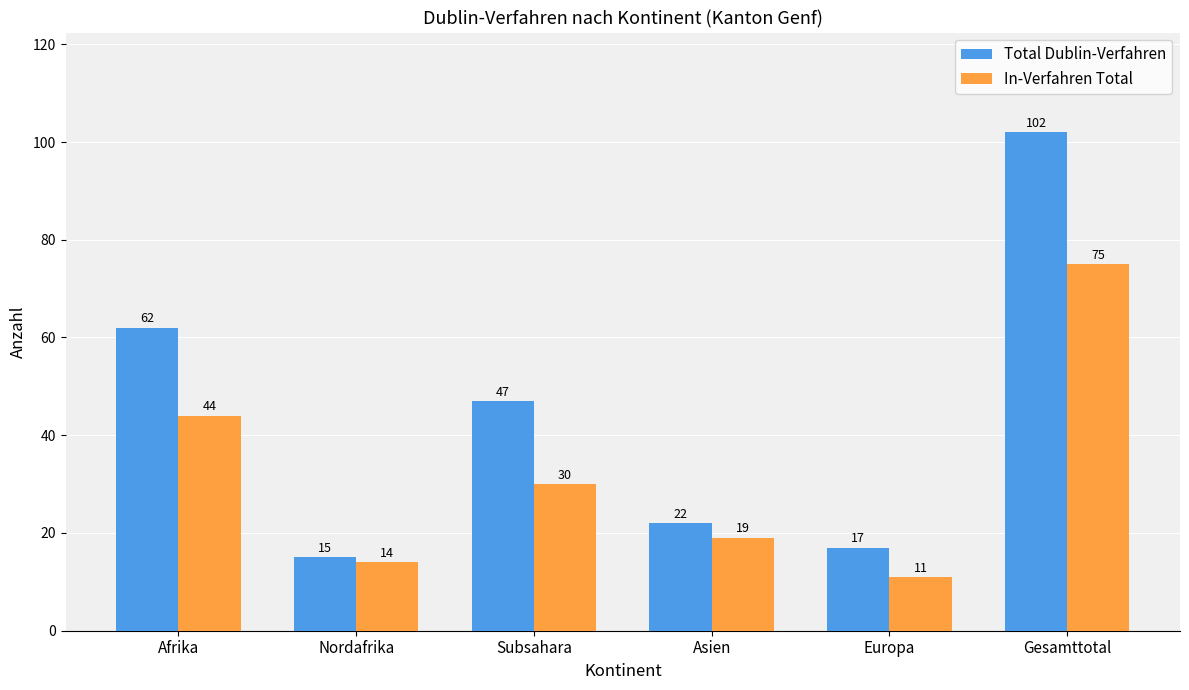

What is the greatest value displayed?

102